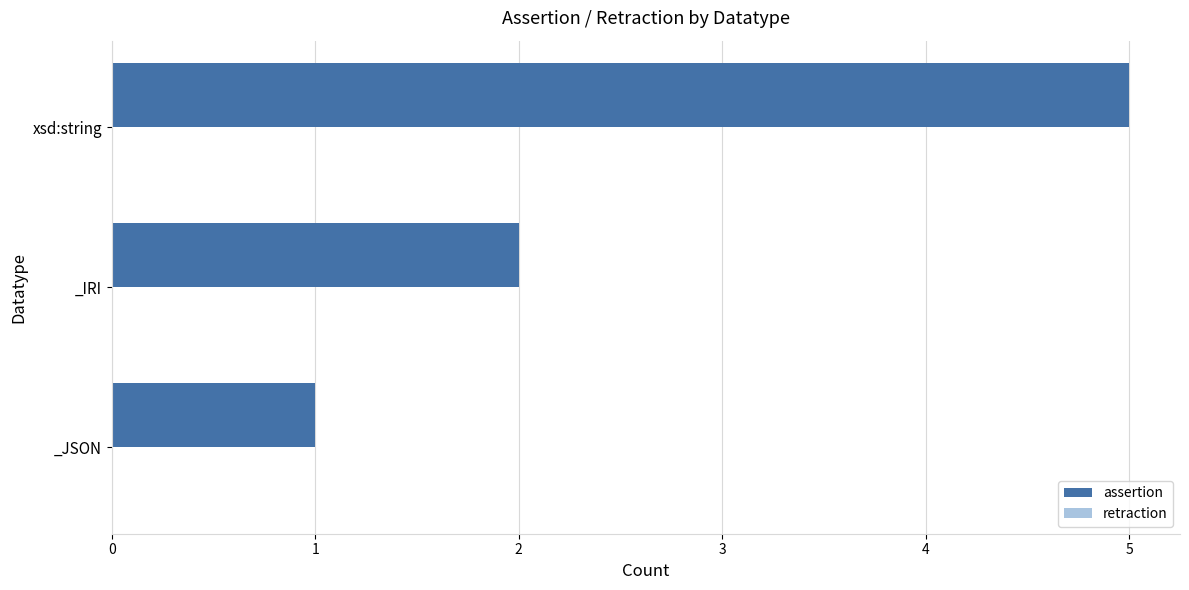

True or false: the data shows 2 at _IRI.

True